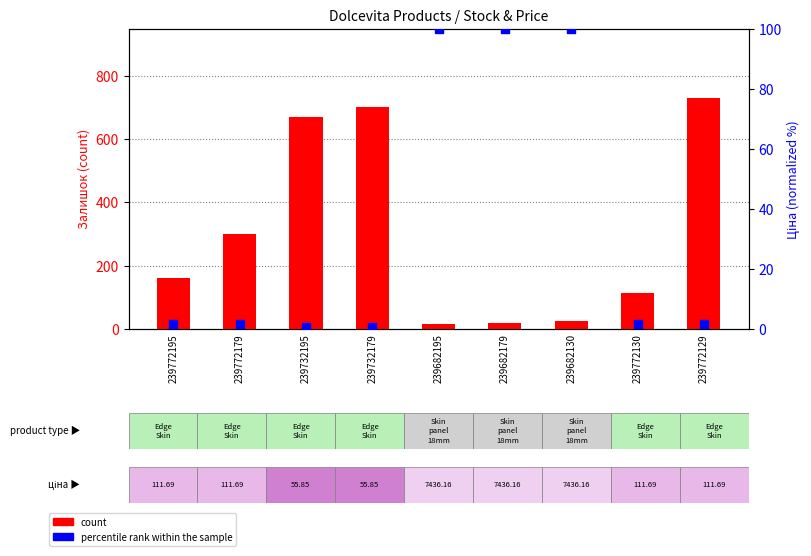

Which series has the largest total across all categories?

count